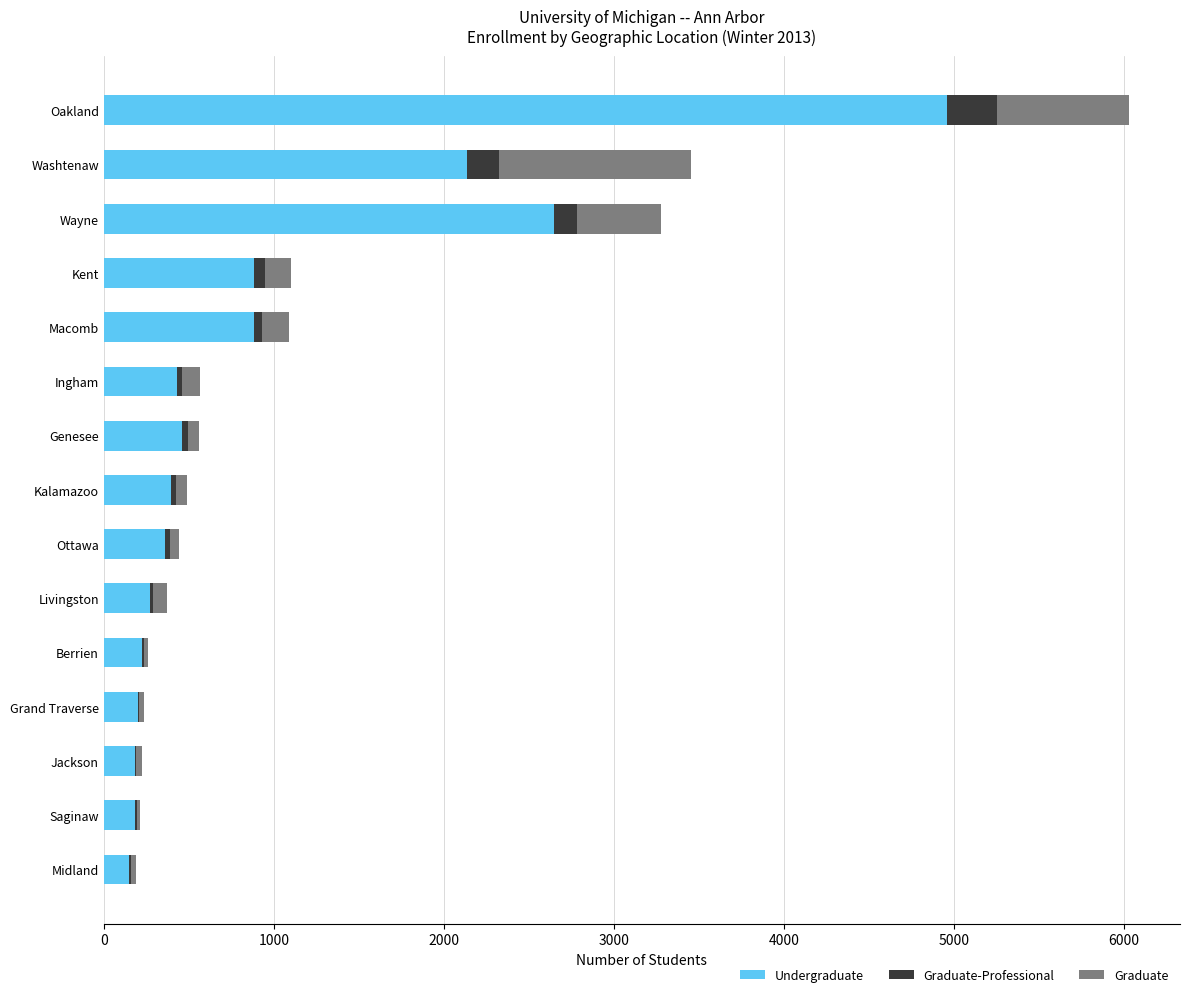

Which category has the highest value in the Undergraduate series?

Oakland